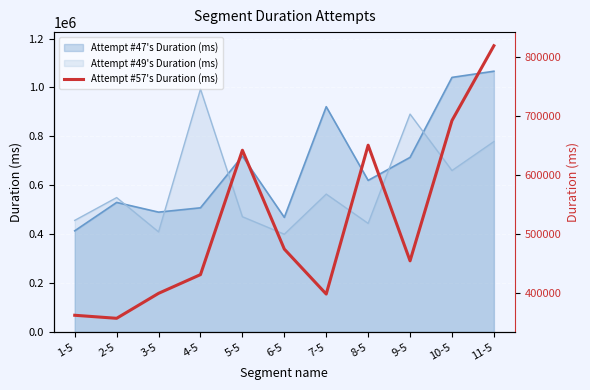

True or false: the data shows 356413 at 2-5.

True